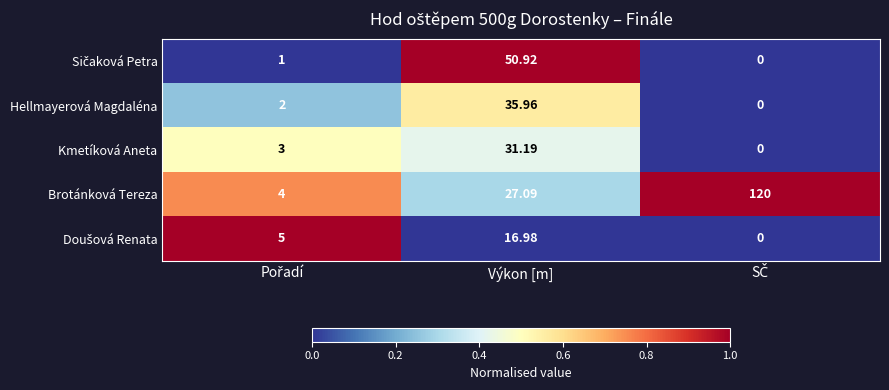

Which series has the largest total across all categories?

Brotánková Tereza